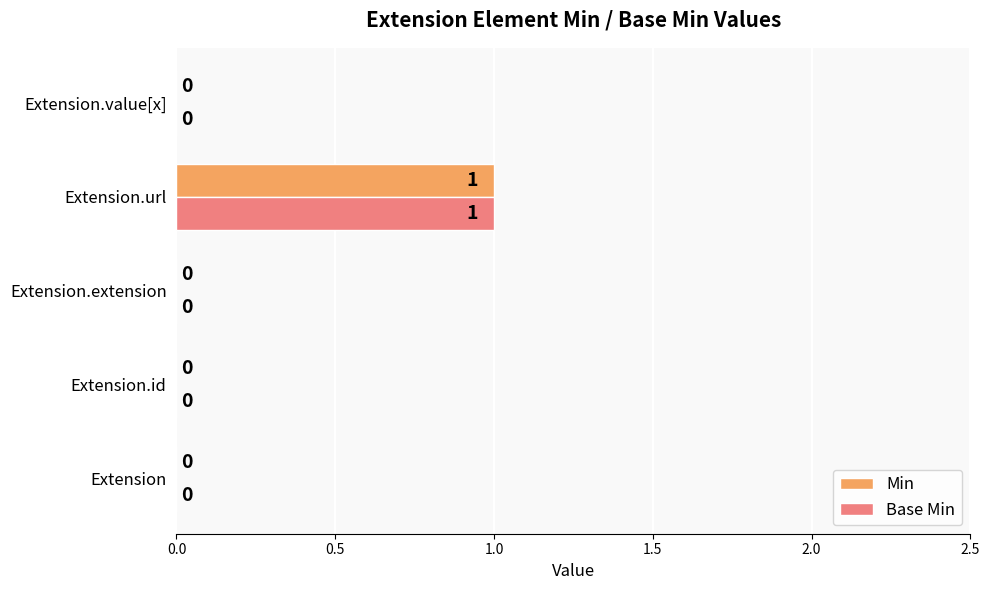

How many Base Min values are between 0 and 1?

5